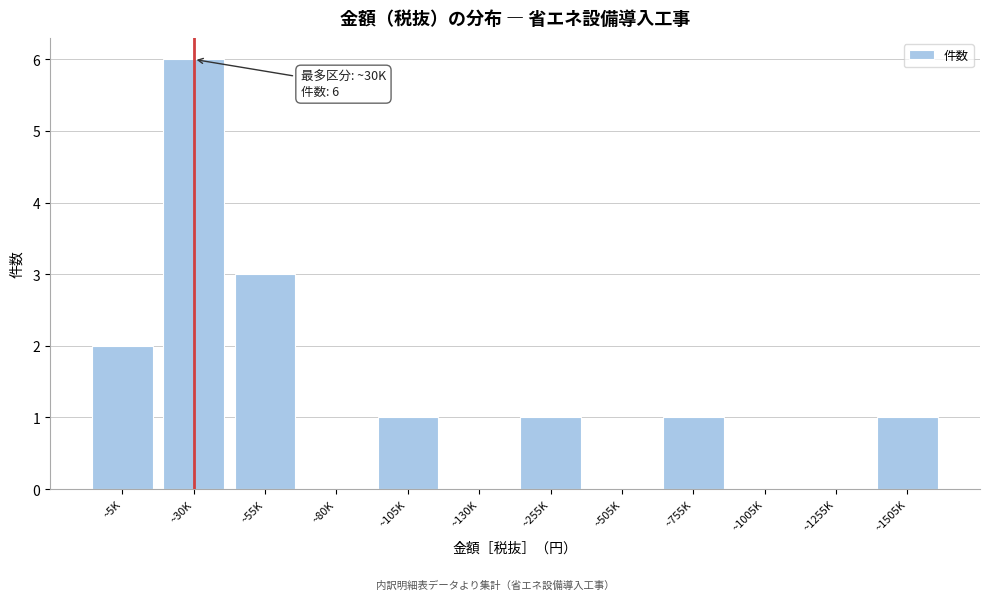

Reading left to right, list all the values displayed in this chart.

~5K=2	~30K=6	~55K=3	~80K=0	~105K=1	~130K=0	~255K=1	~505K=0	~755K=1	~1005K=0	~1255K=0	~1505K=1